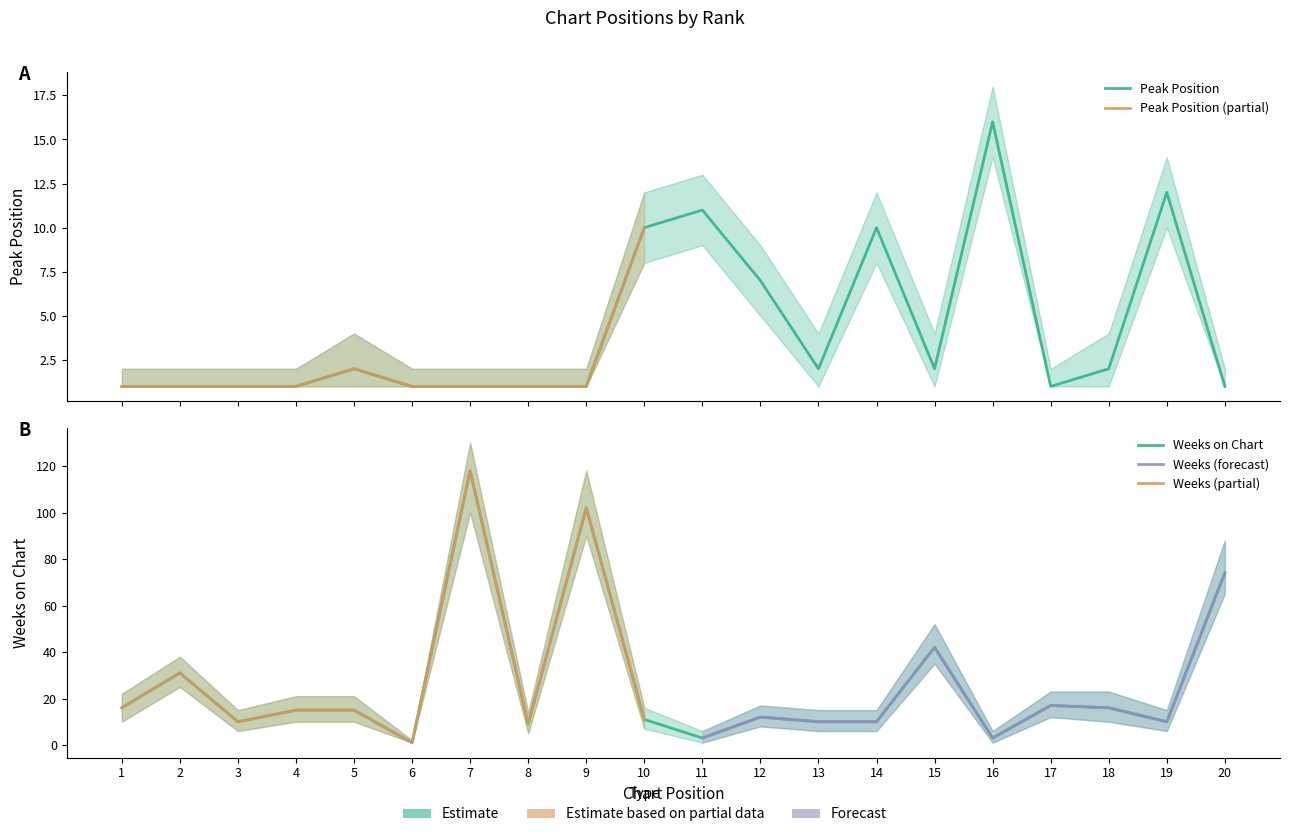

Is it true that Weeks on Chart equals 6 at 17?

False